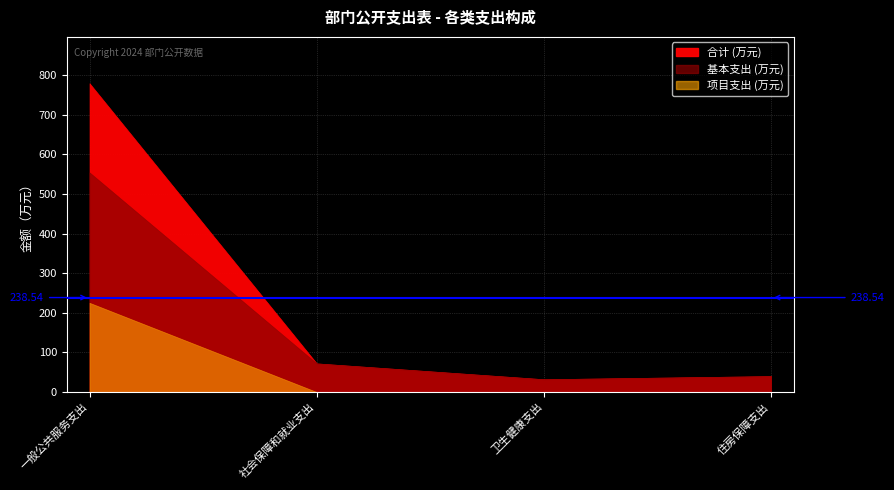

What are all the series names shown in the legend?

合计, 基本支出, 项目支出